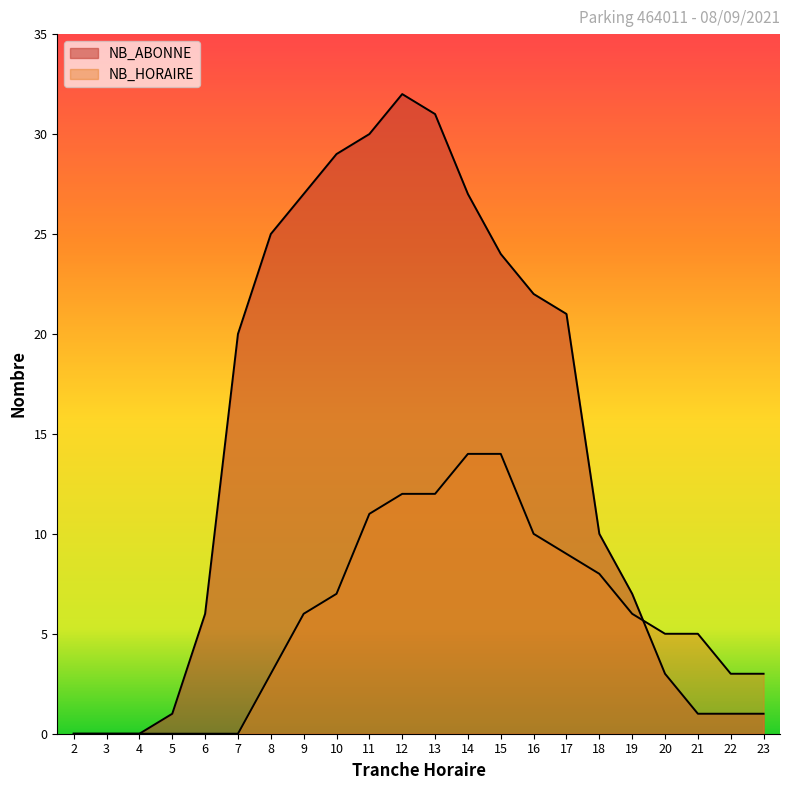

Where does the NB_HORAIRE series first go above 6?

10